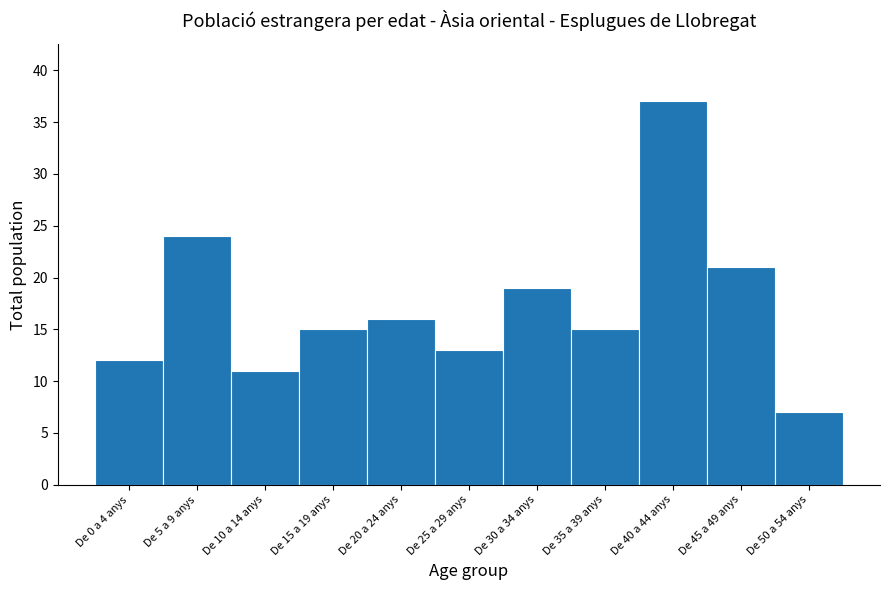

Reading left to right, extract all data points from this chart.

12	24	11	15	16	13	19	15	37	21	7